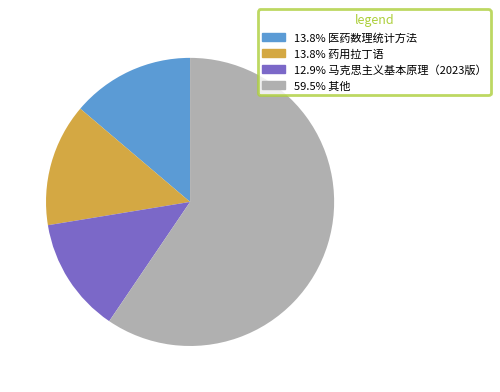

Is there any slice that represents more than half of the pie?

Yes